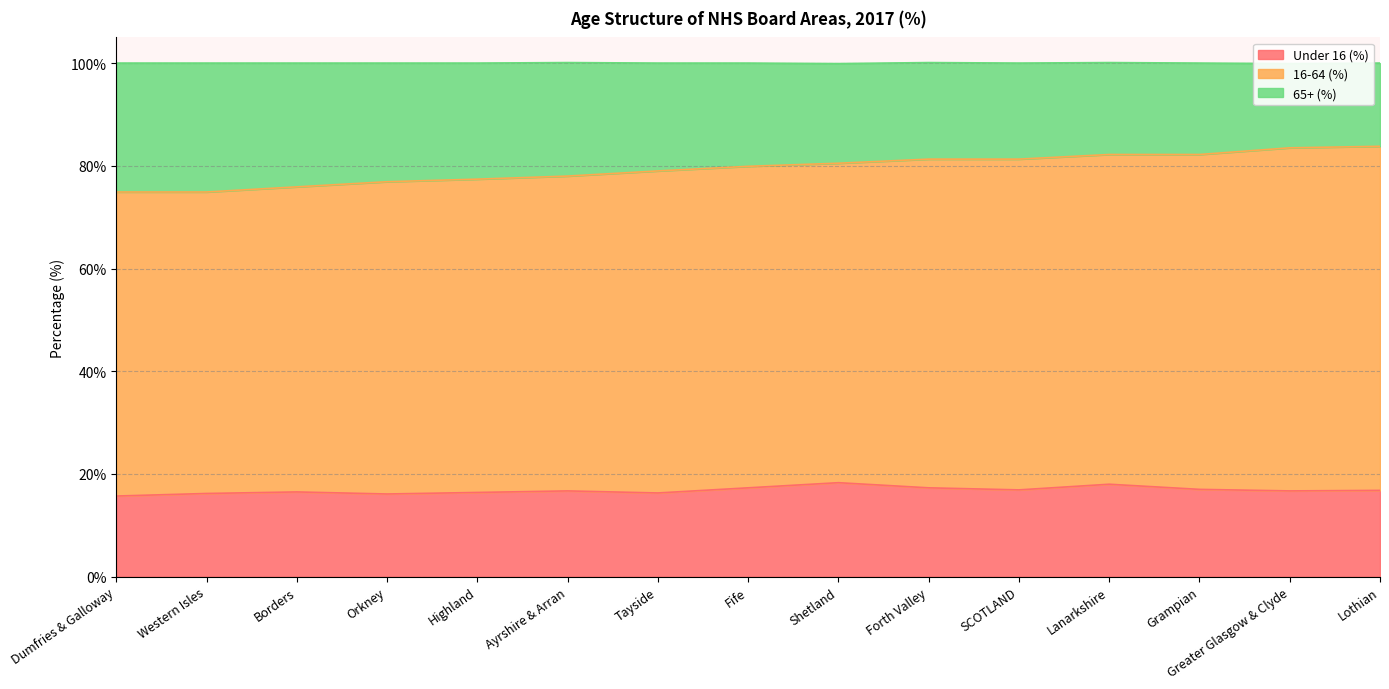

Is it true that Under 16 (%) equals 16.7 at Ayrshire & Arran?

True